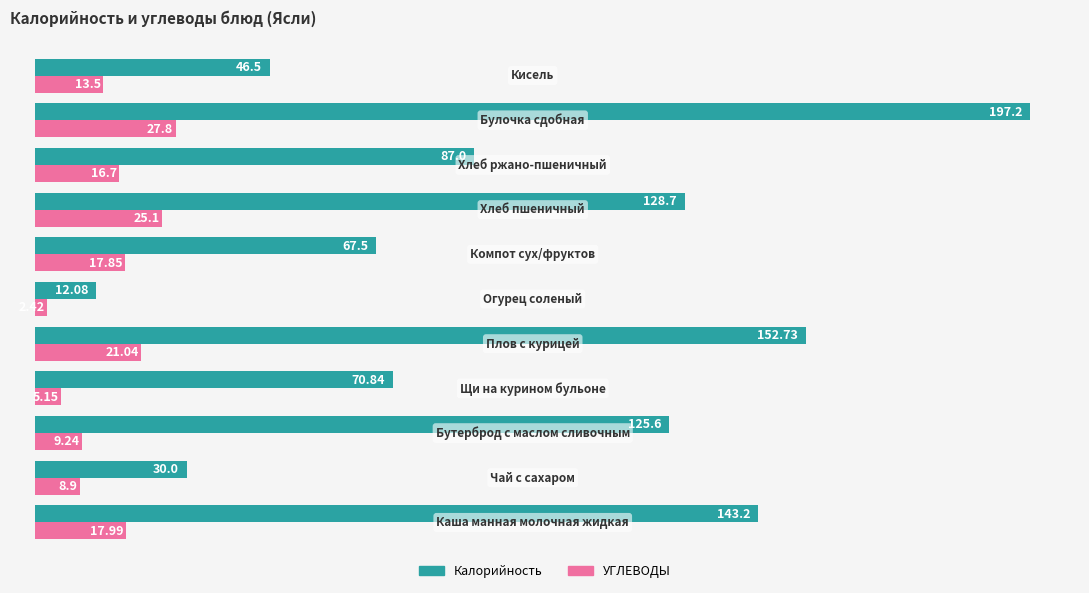

How many series are shown in this chart?

2